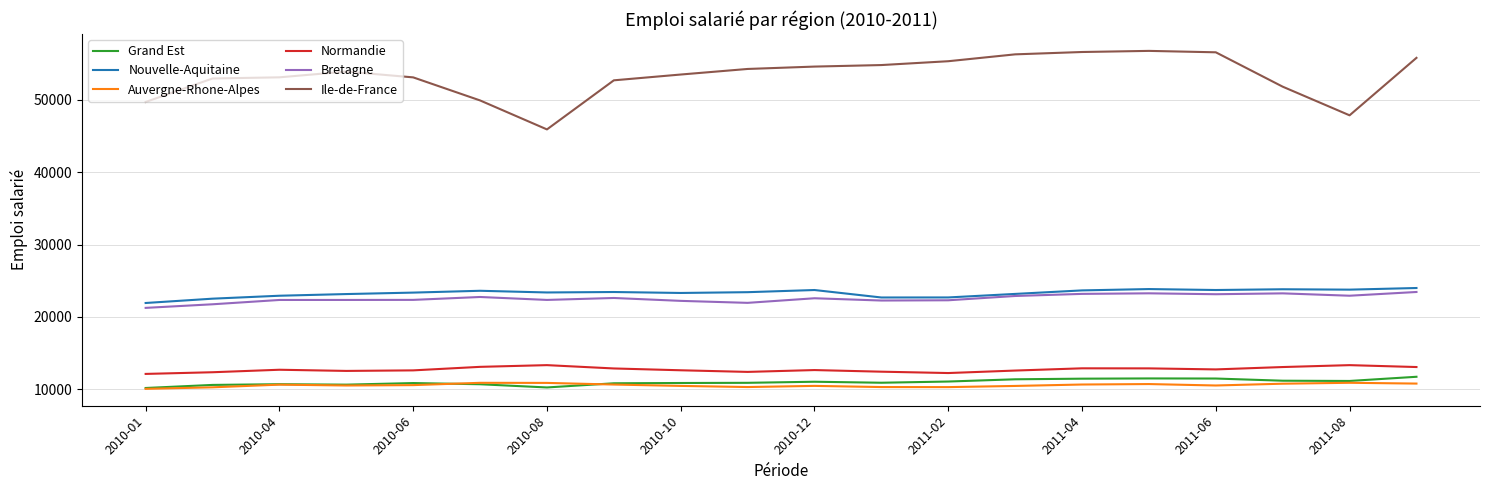

Which series has the widest spread of values?

Ile-de-France